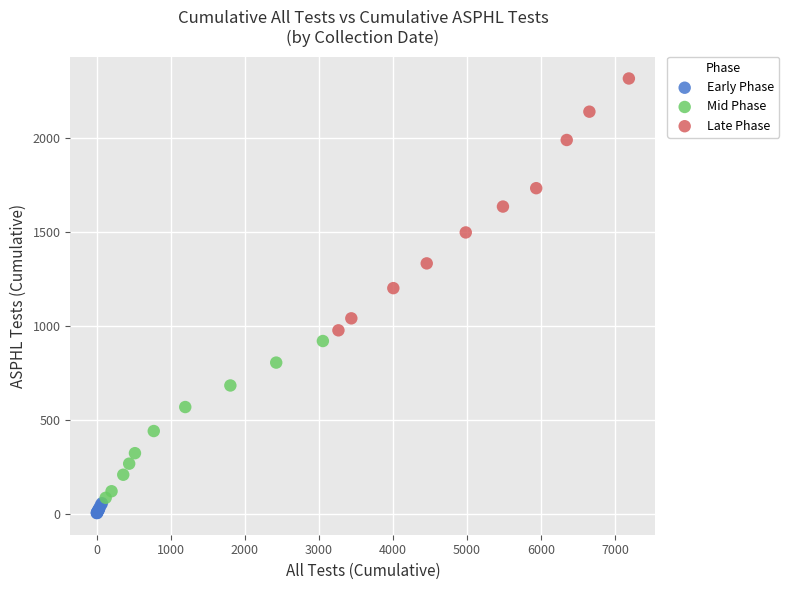

Which series has the largest Y range (max minus min)?

Late Phase